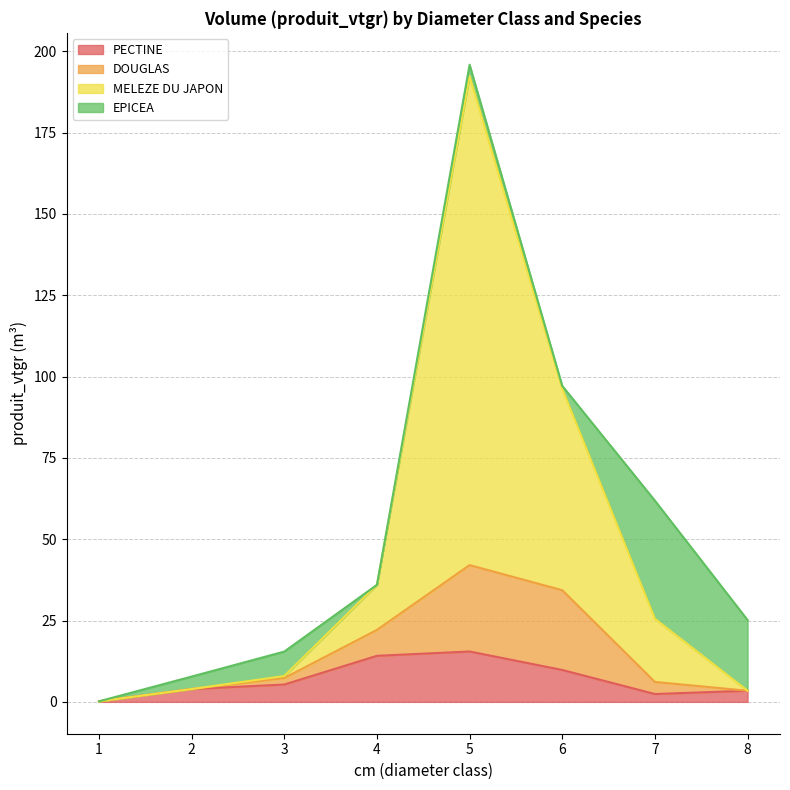

Which has a higher value, 3 or 5?

5